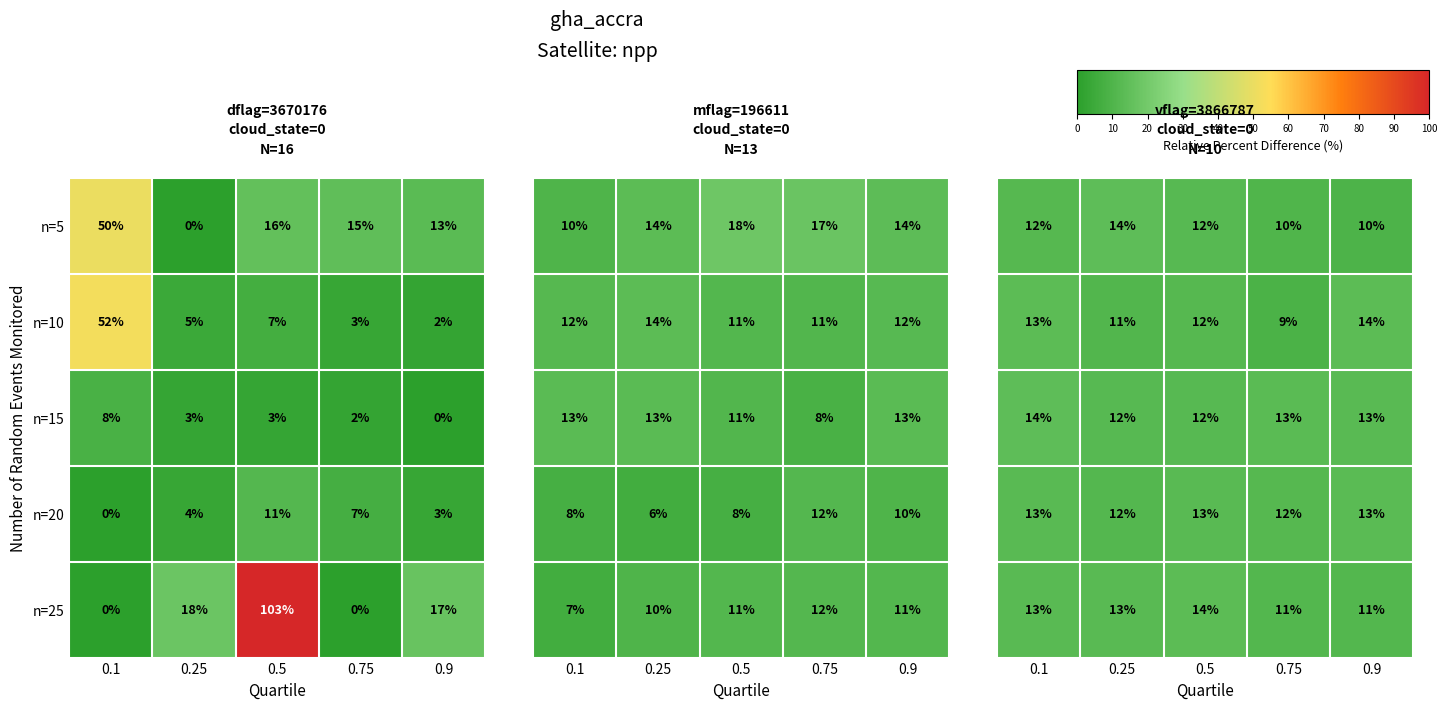

Is the value of n=5 at 0.75 greater than the value of n=15 at 0.9?

Yes